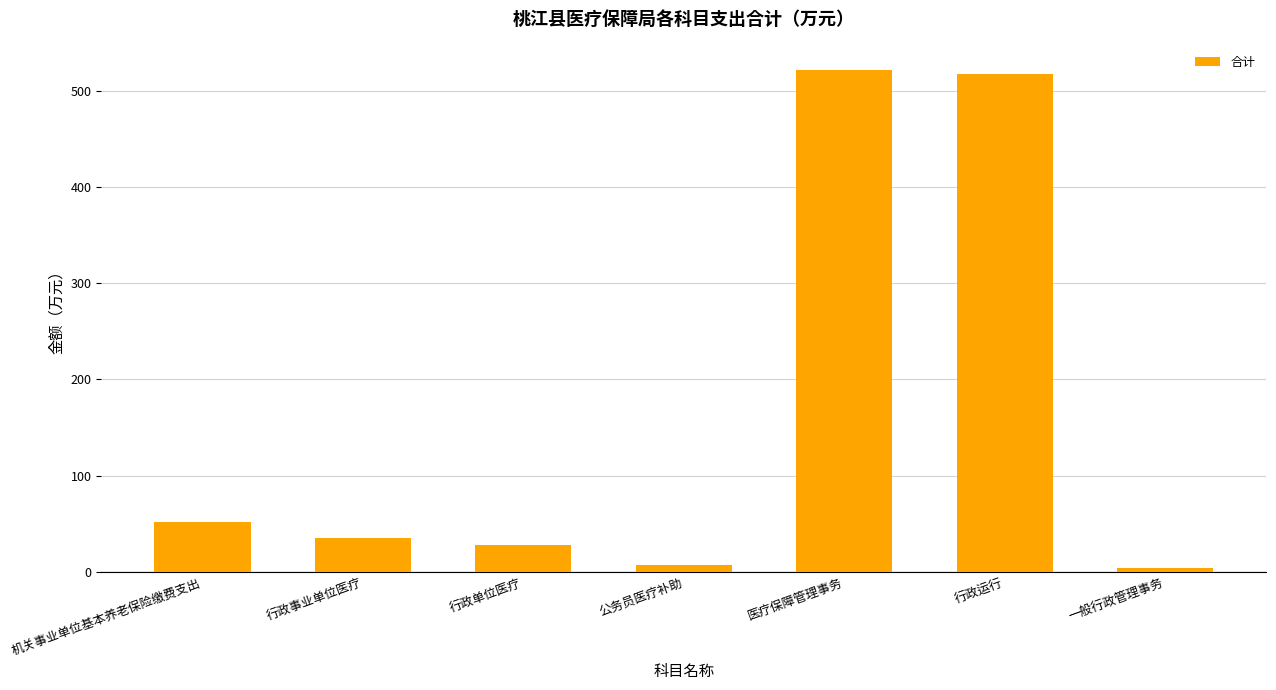

What is the greatest value displayed?

521.8